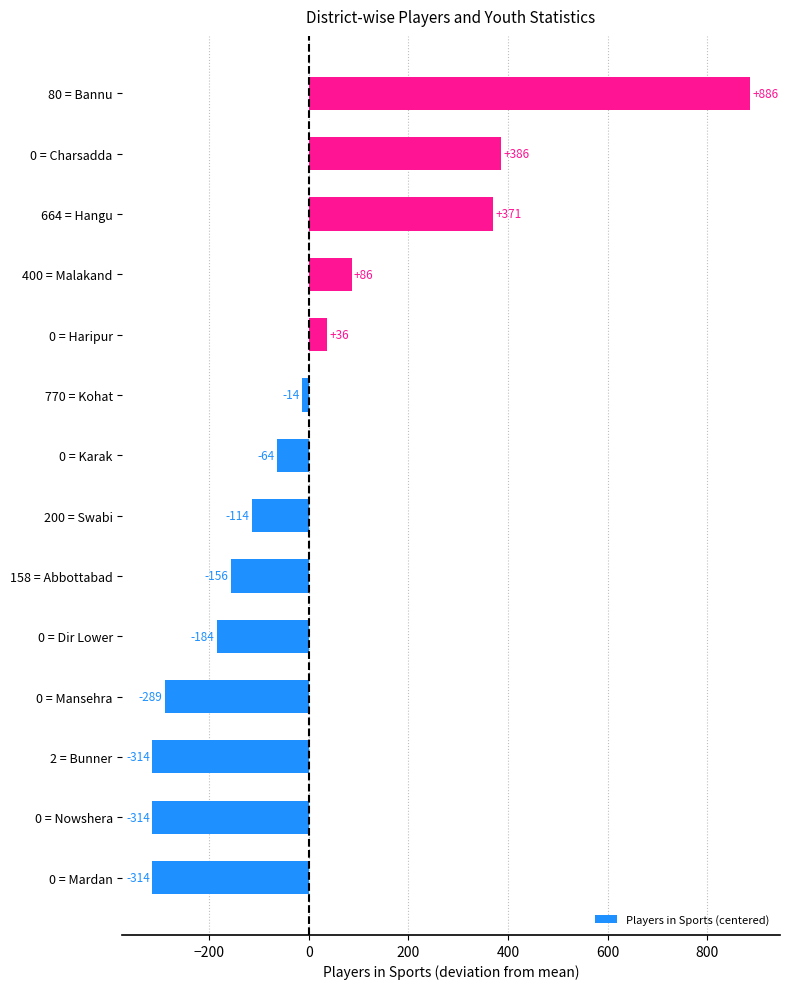

What is the difference between the maximum and minimum values?

1200.0